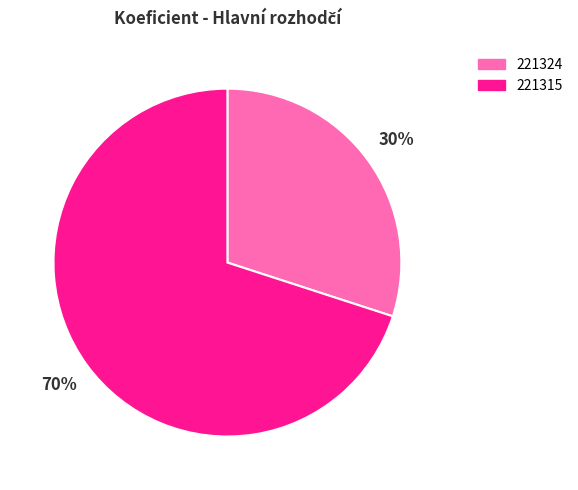

Is the sum of 221315 and 221324 greater than half?

Yes